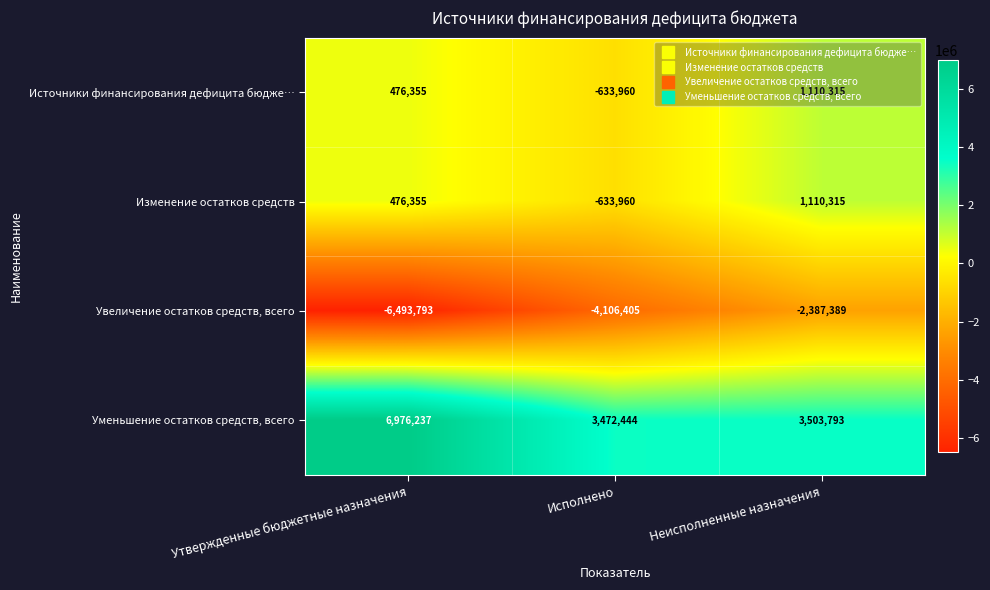

Which series has the largest total across all categories?

Уменьшение остатков средств, всего